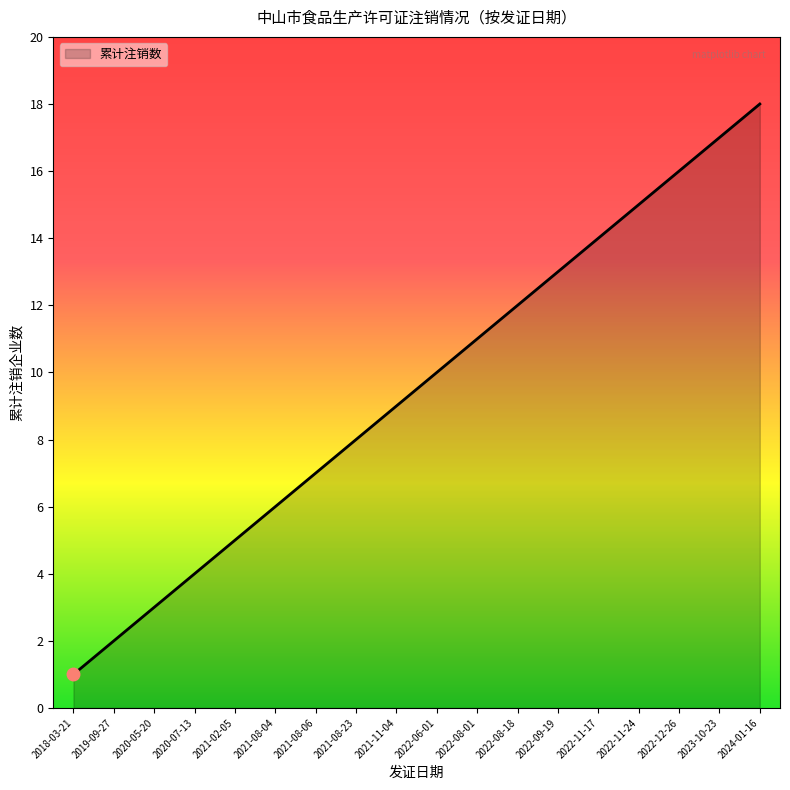

What position from the left is 2021-08-04?

6